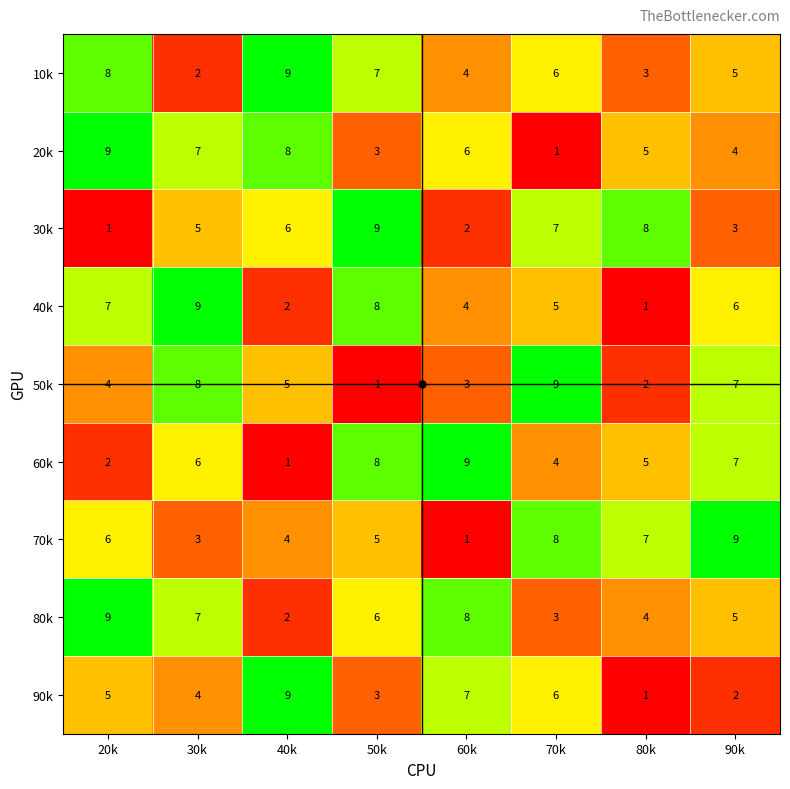

What is the difference between the highest and lowest values at 80k?

7